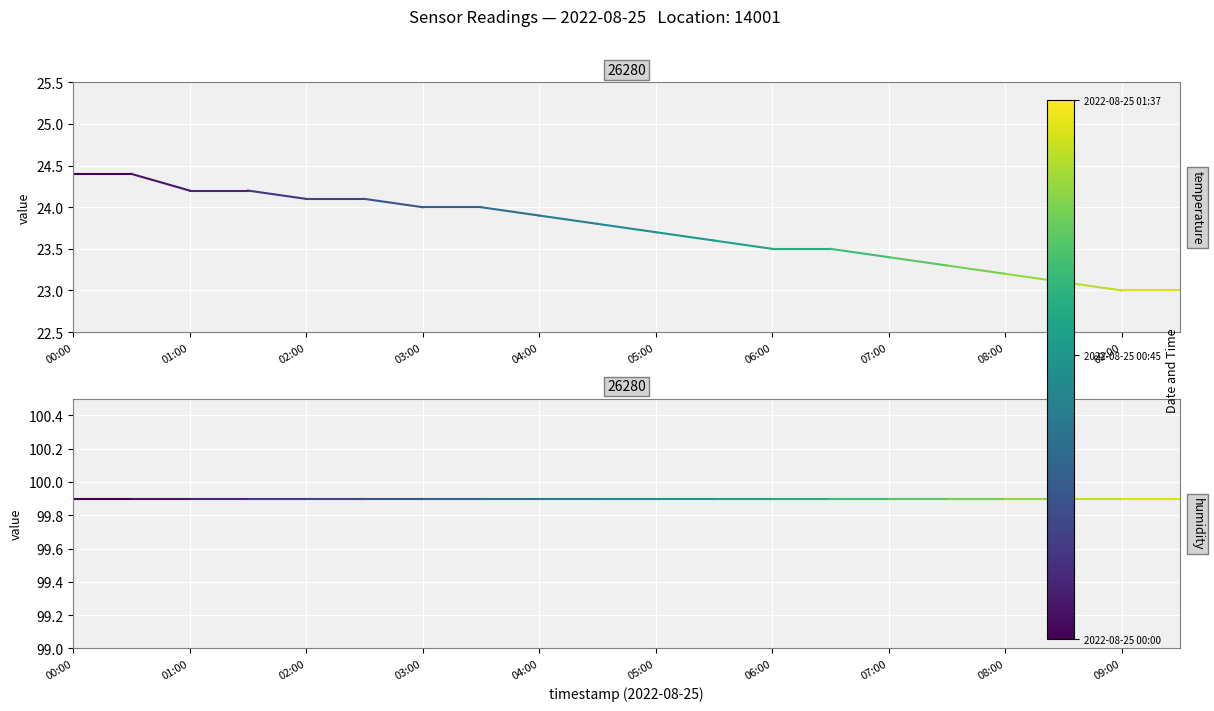

Rank the categories by humidity value from lowest to highest.

00:00, 01:00